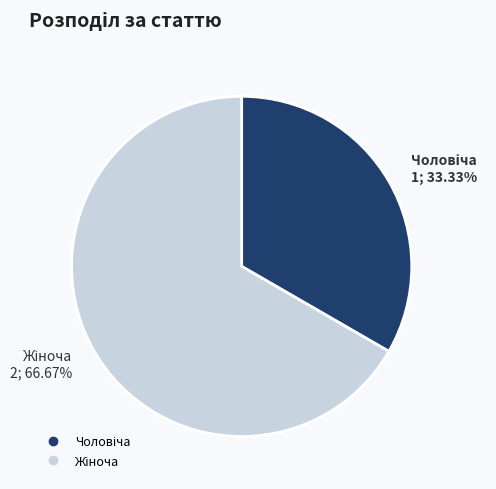

Is there a majority slice in this chart?

Yes